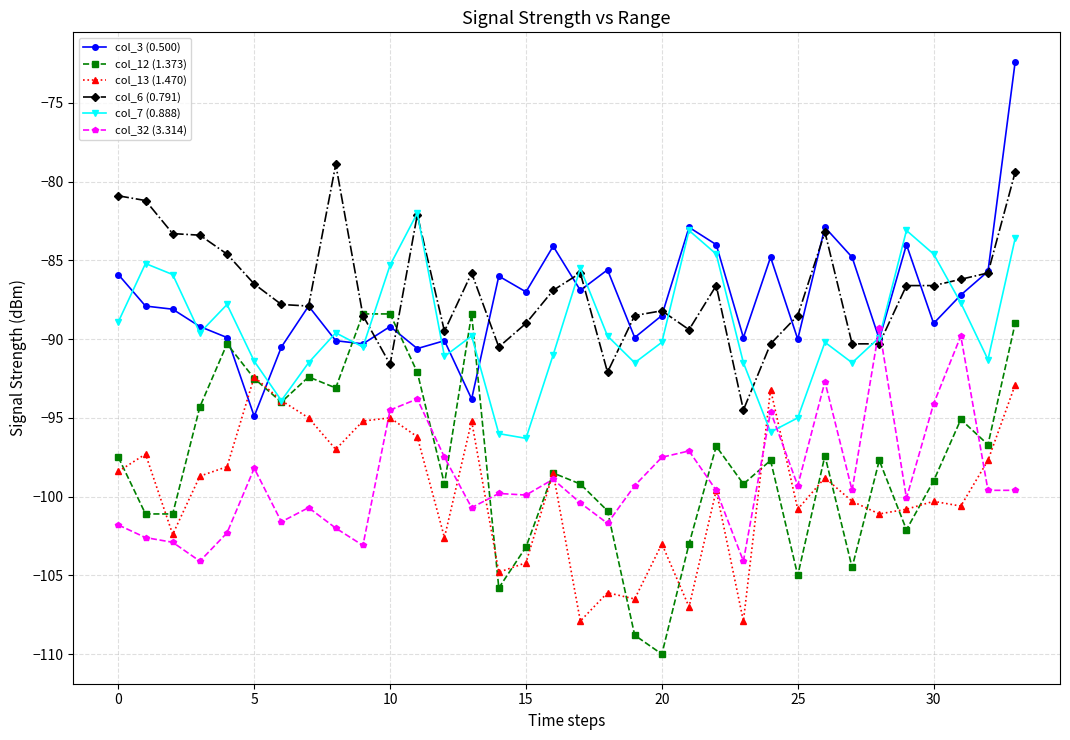

In col_7 (0.888), how many points are lower than both neighbors (excluding endpoints)?

9